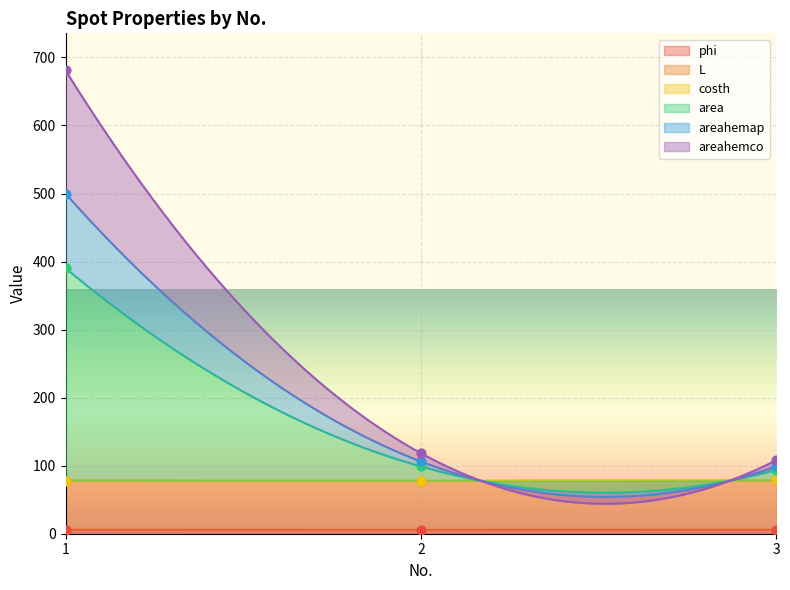

At which category is the sum across all series the highest?

1